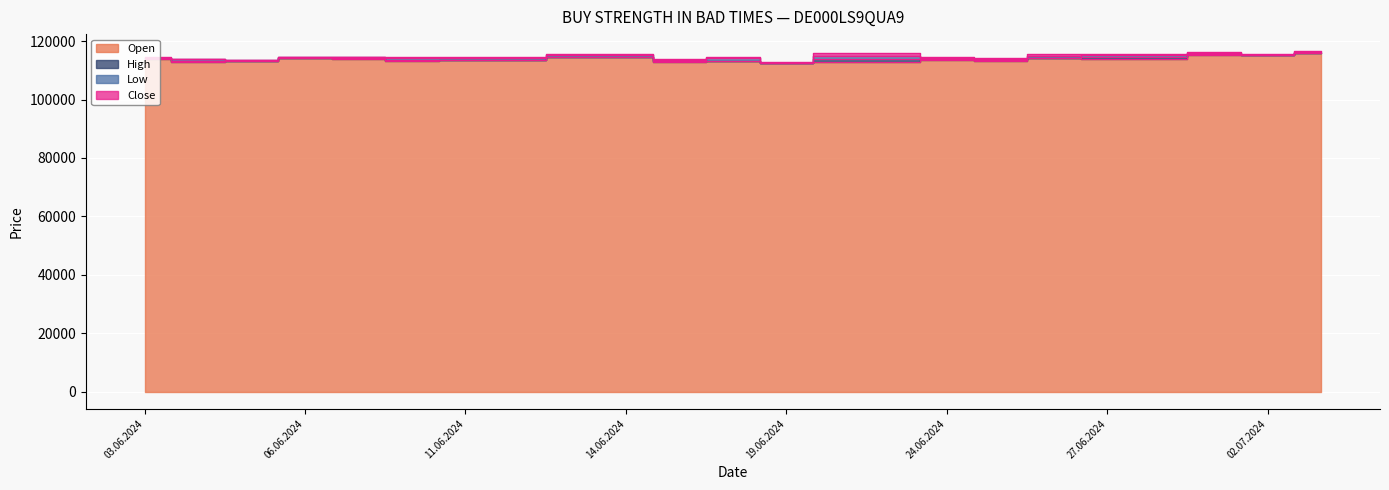

True or false: High and Open intersect in this chart.

False